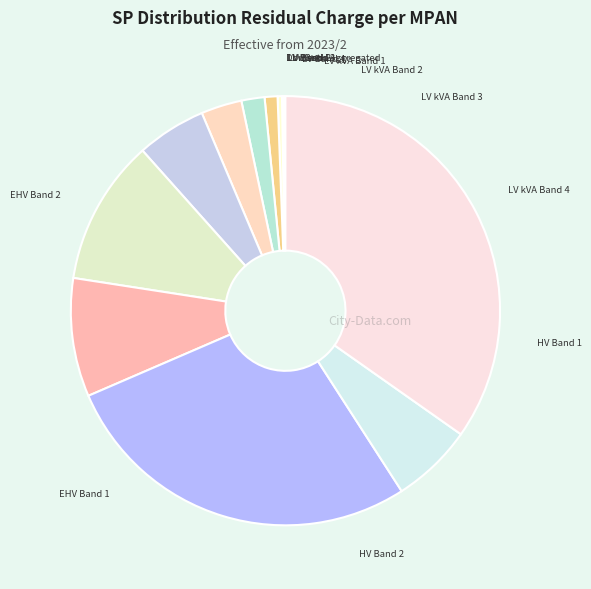

Combined, do LV Band 1 and LV Band 2 account for over 50%?

No